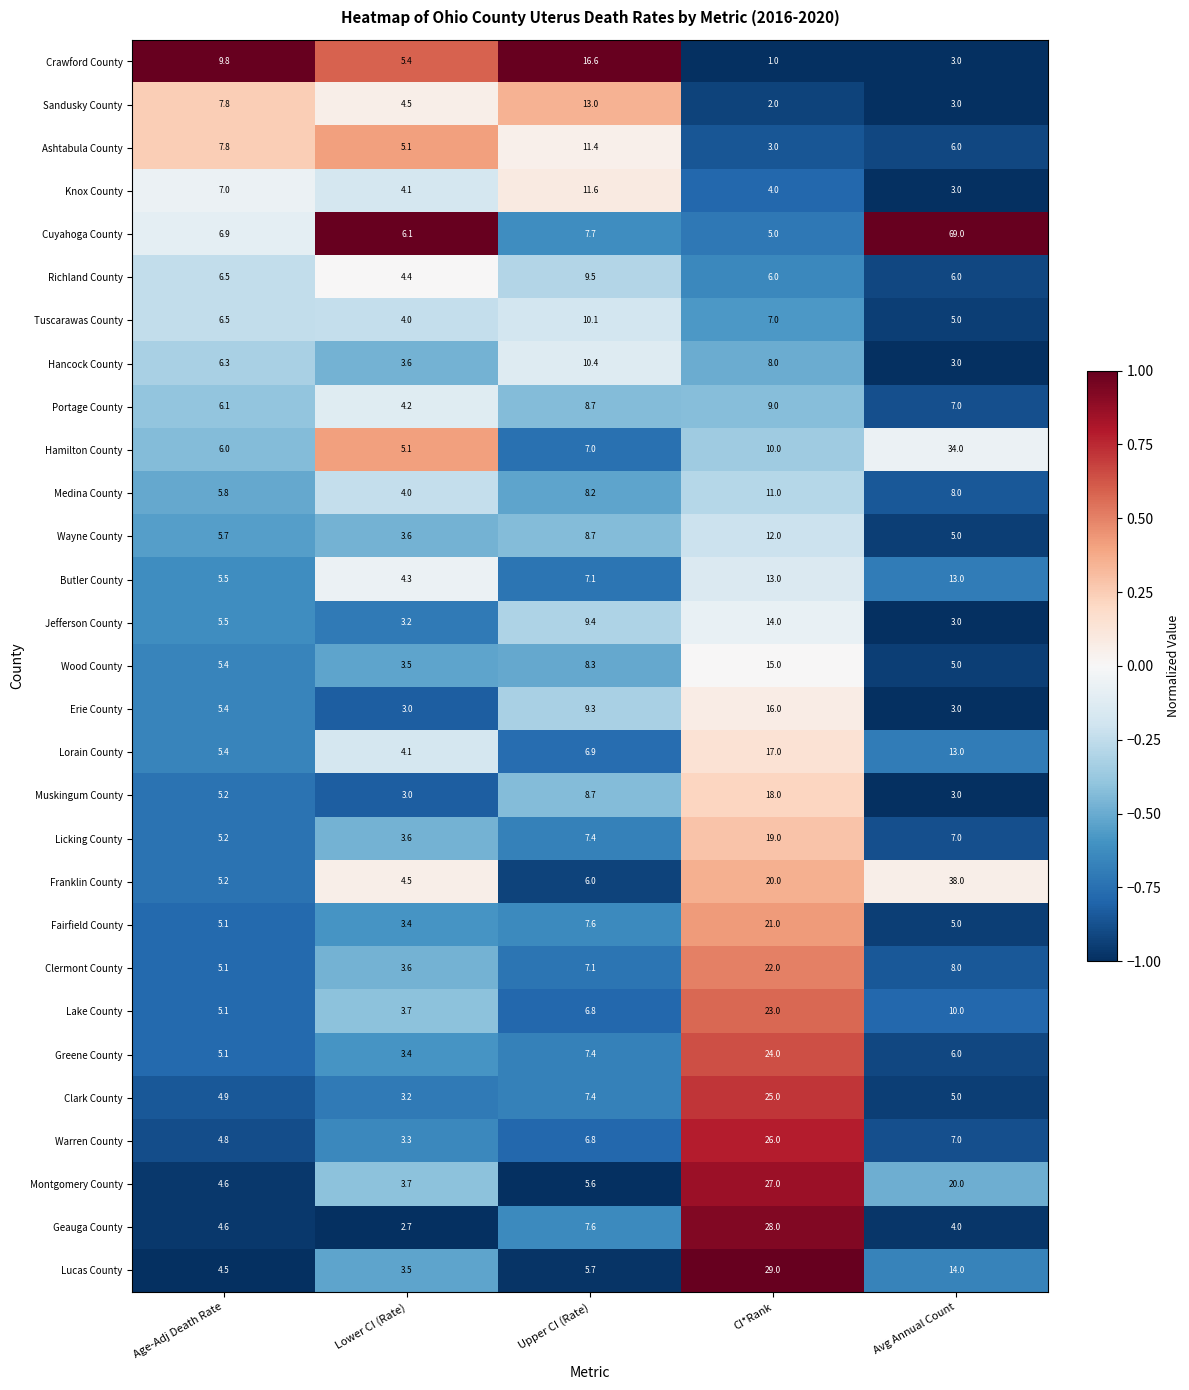

Is it true that Warren County equals 4.8 at Age-Adj Death Rate?

True